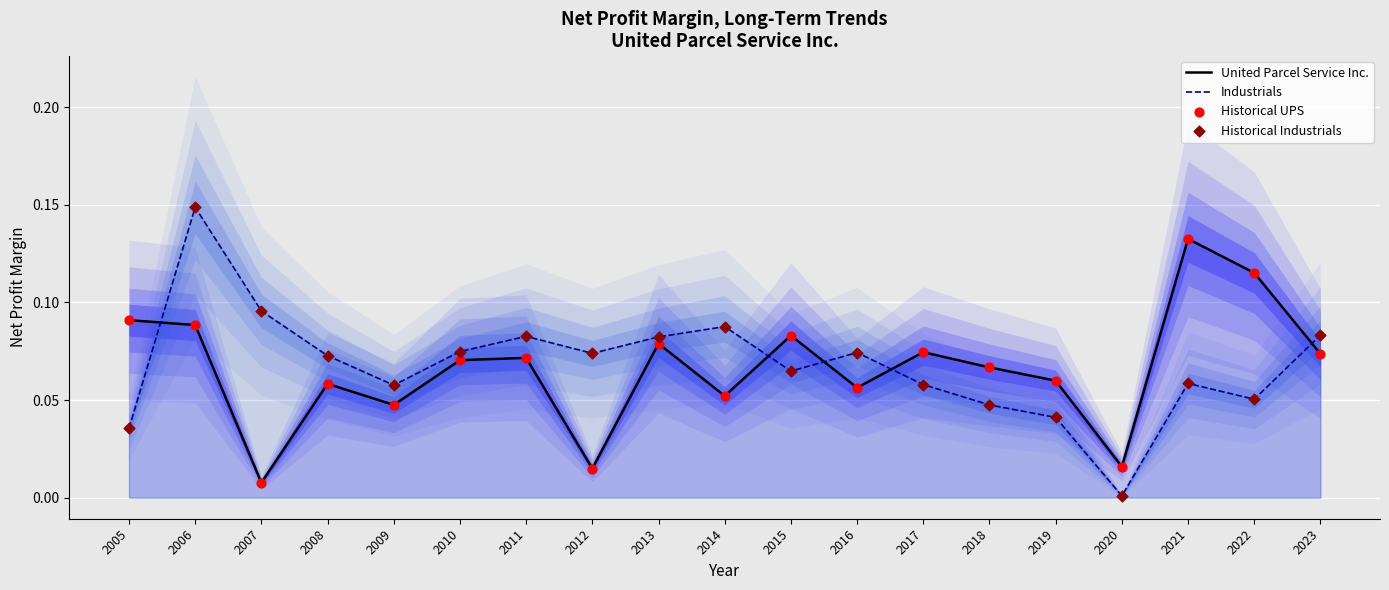

What are all the series names shown in the legend?

United Parcel Service Inc., Industrials, Historical UPS, Historical Industrials